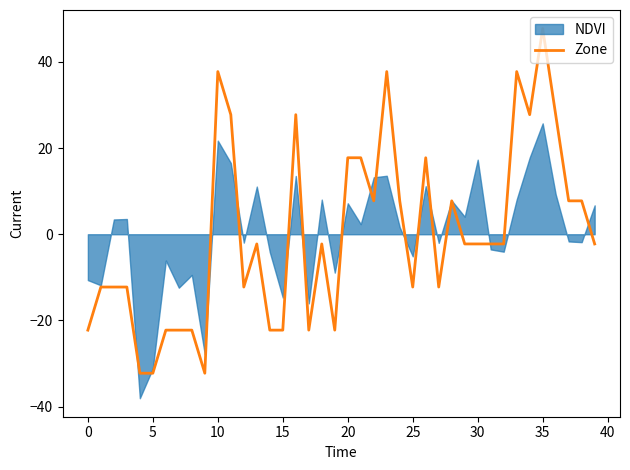

Does the chart display data point markers on the line(s)?

No